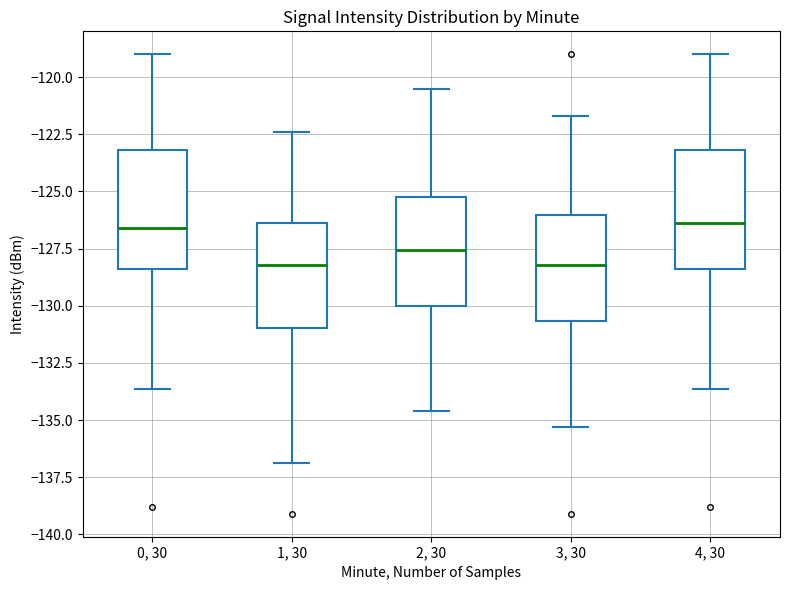

Reading left to right, transcribe this box plot: for each box, give where its median line is, the range the box spans, and where its two whiskers end, as read against the y-axis. The values are not printed on the chart, so give them approximately, as read against the axis.

0, 30: median -126.5, box -128.5 to -123.0, whiskers -133.5 to -119.0
1, 30: median -128.0, box -131.0 to -126.5, whiskers -137.0 to -122.5
2, 30: median -127.5, box -130.0 to -125.0, whiskers -134.5 to -120.5
3, 30: median -128.0, box -130.5 to -126.0, whiskers -135.5 to -121.5
4, 30: median -126.5, box -128.5 to -123.0, whiskers -133.5 to -119.0